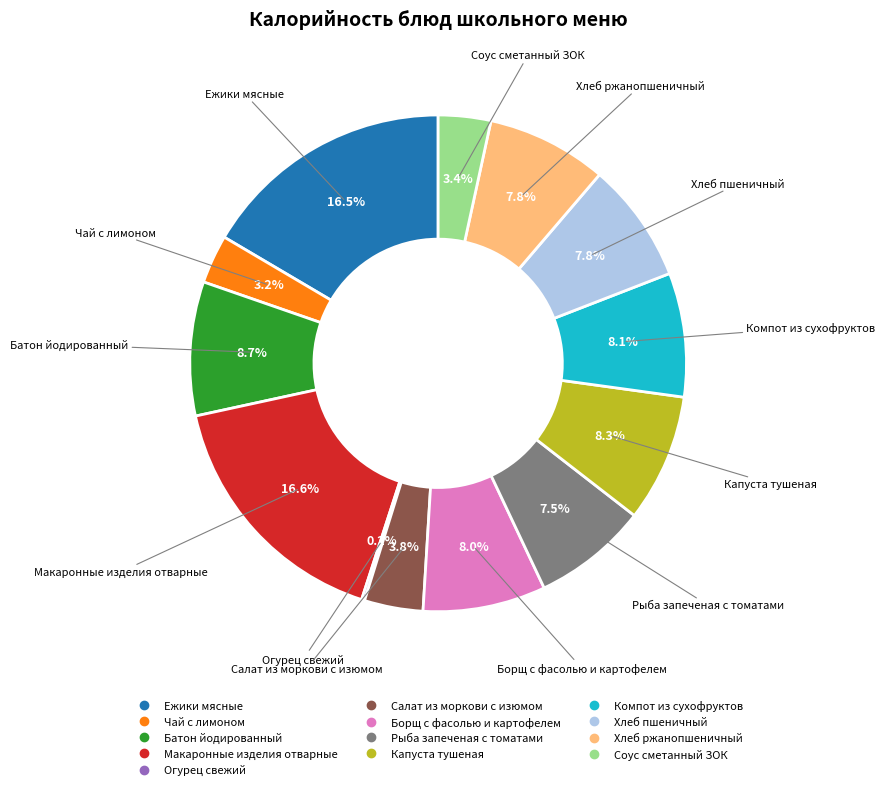

What percentage is the Хлеб пшеничный slice, to the nearest percent?

8%